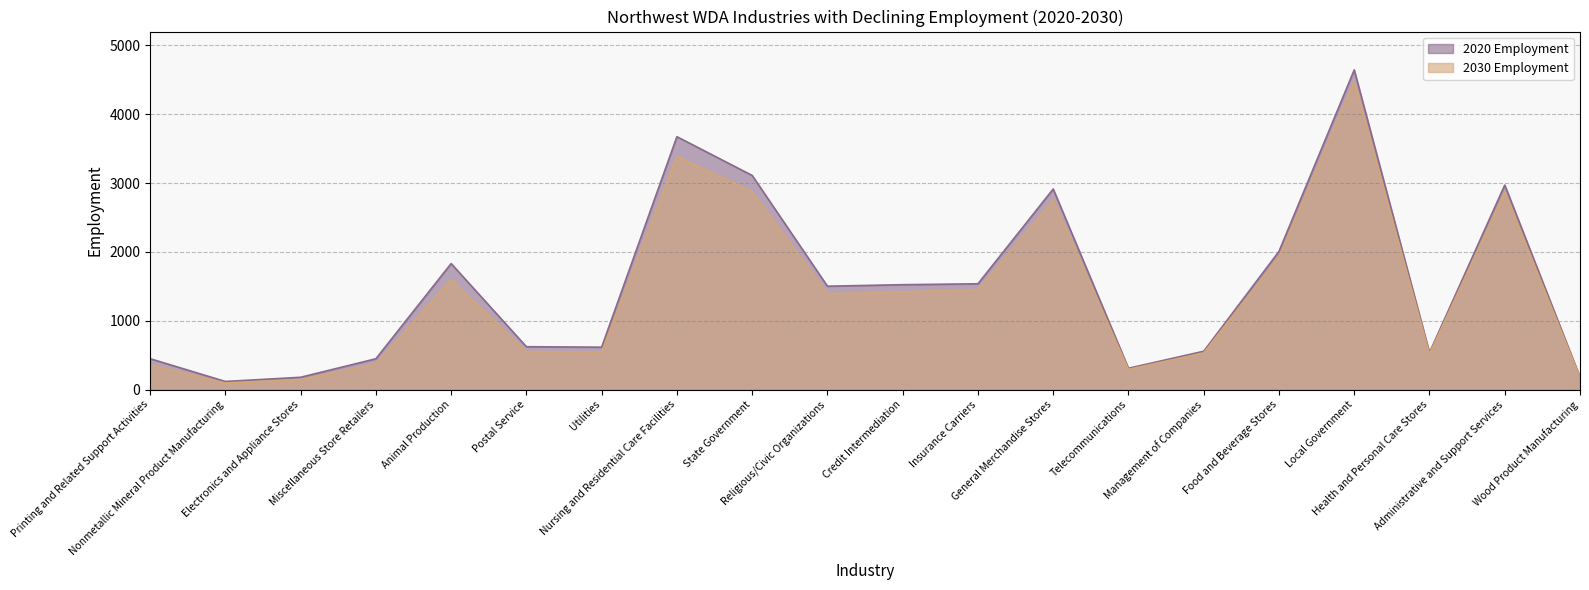

Reading left to right, extract all data points from this chart.

2020 Employment: 450	119	180	449	1832	624	617	3675	3112	1503	1525	1538	2915	311	558	2008	4645	539	2972	182
2030 Employment: 360	97	148	374	1601	552	546	3389	2876	1391	1421	1449	2751	295	534	1929	4475	520	2868	177